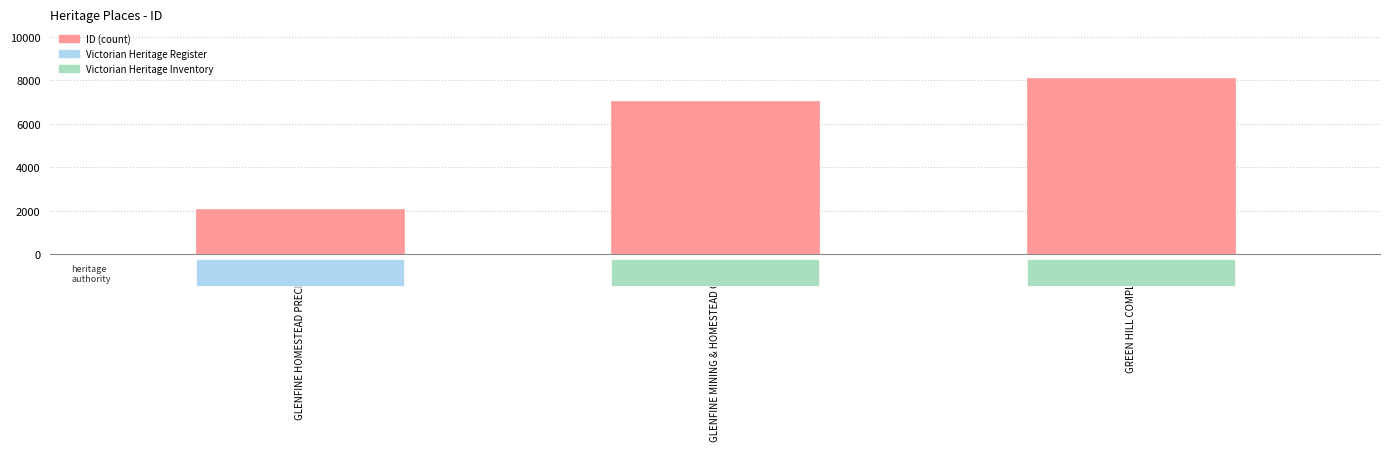

What is the difference between the values at GREEN HILL COMPLEX 2 and GLENFINE HOMESTEAD PRECINCT?

6041